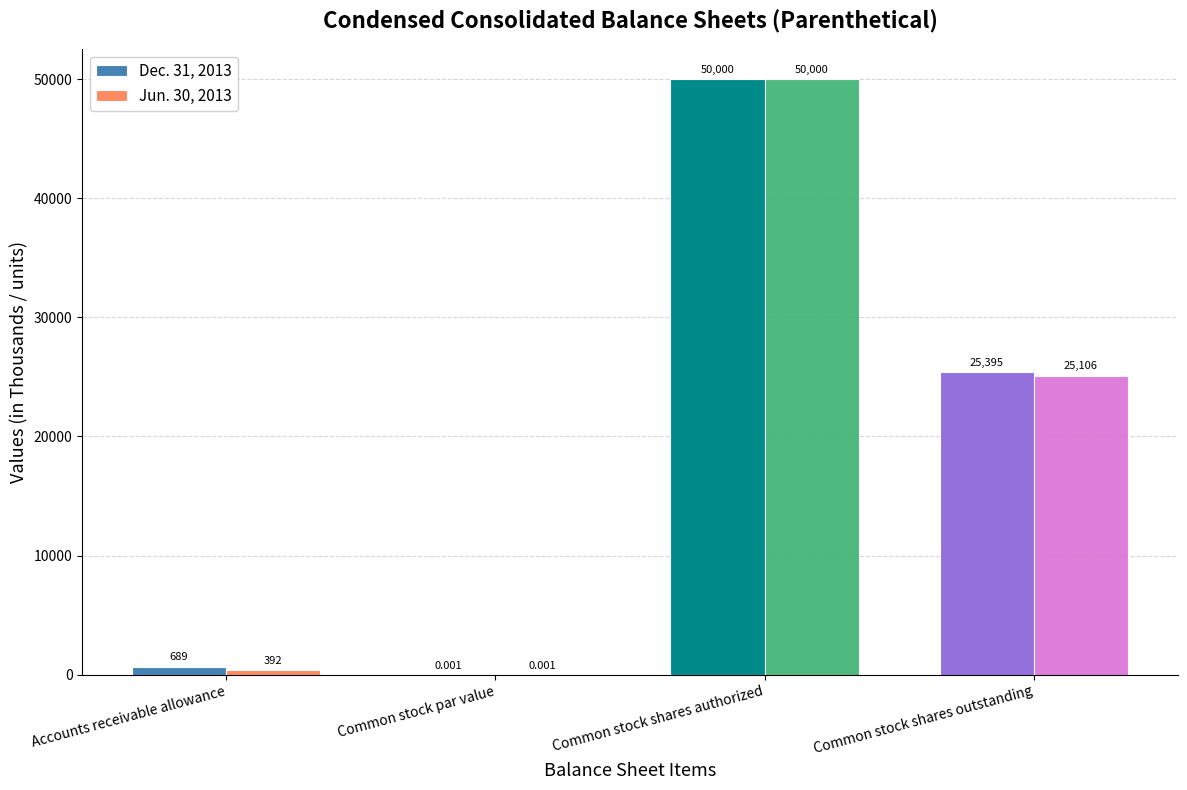

At which label does Jun. 30, 2013 first exceed 25106?

Common stock shares authorized